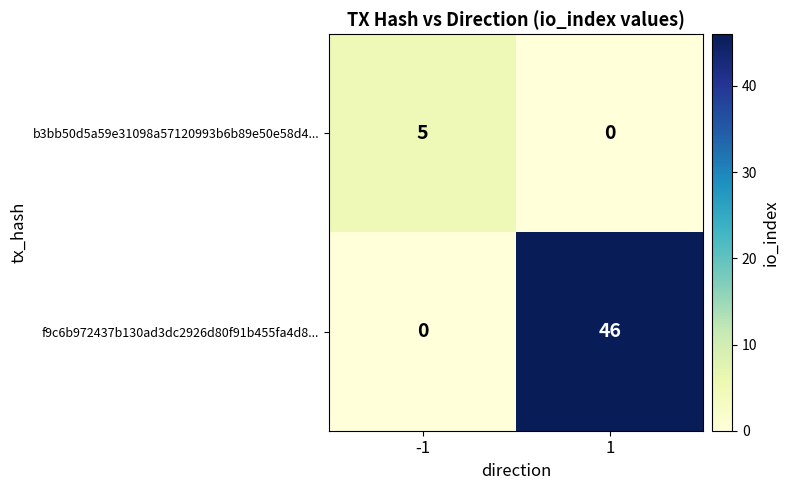

Is it true that b3bb50d5a59e31098a57120993b6b89e50e58d4... equals 5 at -1?

True